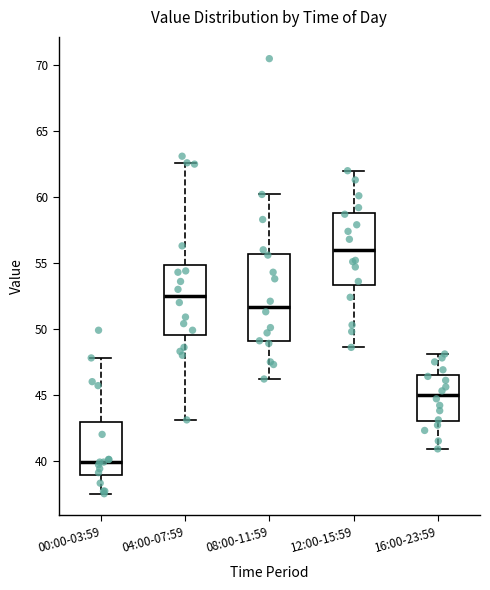

Where does the median line of the box for 08:00-11:59 sit on the y-axis? The values are not printed on the chart, so give them approximately, as read against the axis.

51.5